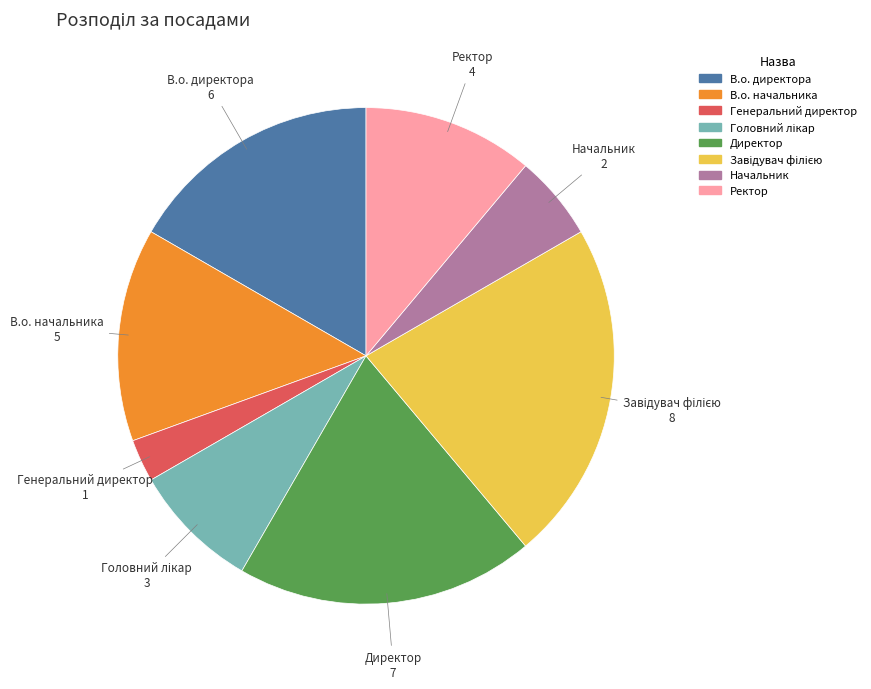

Is there any slice that represents more than half of the pie?

No